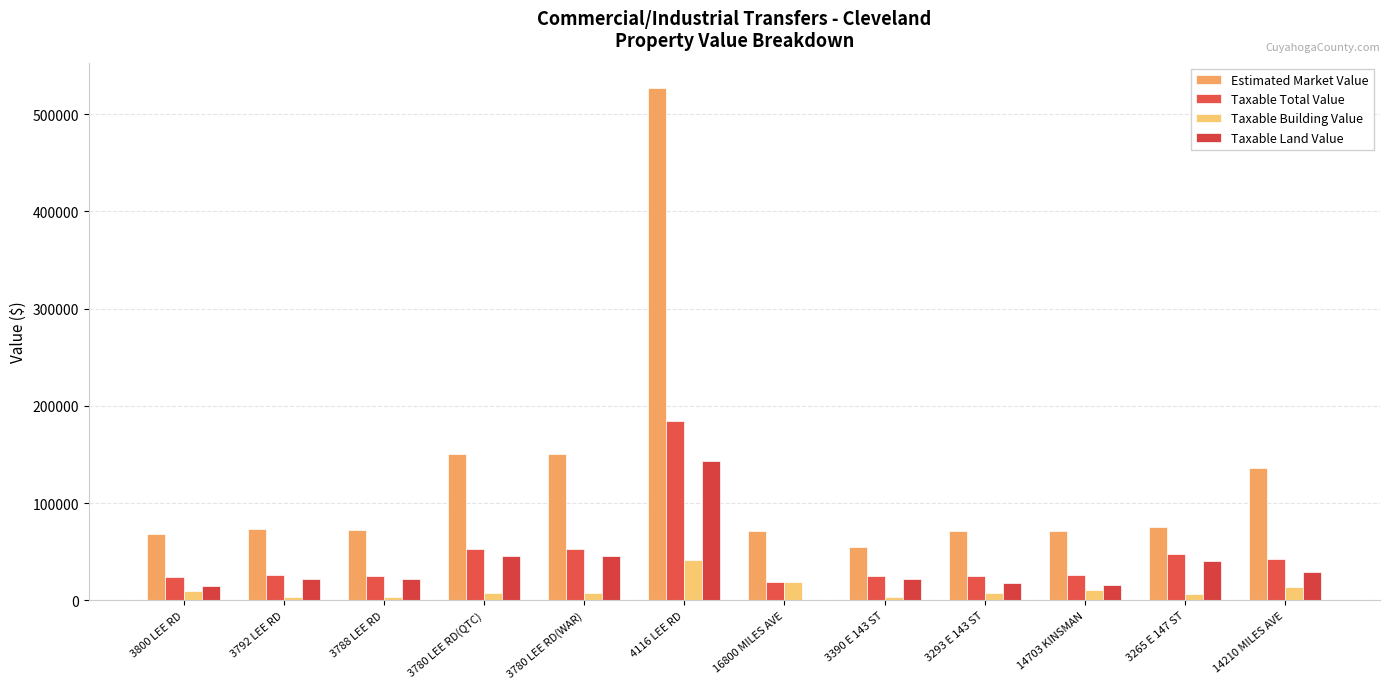

Is it true that Estimated Market Value equals 70900 at 3293 E 143 ST?

True